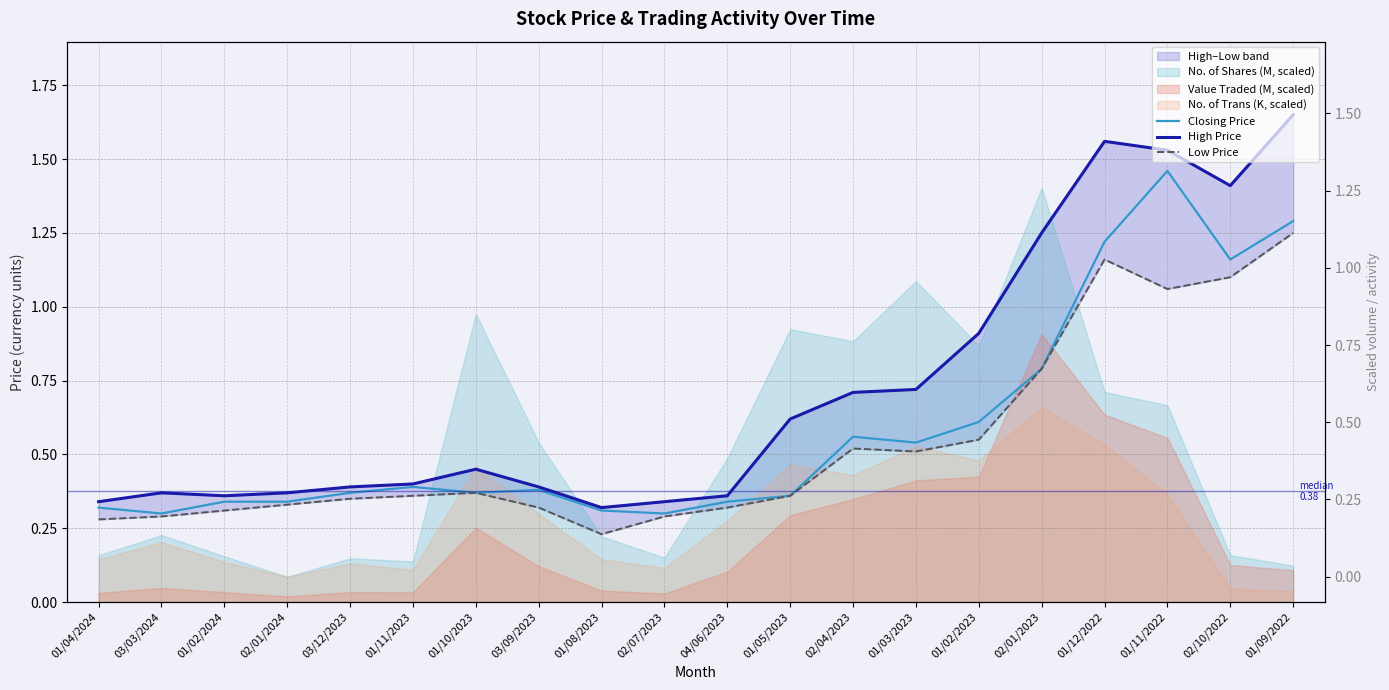

True or false: High Price has a value of 0.5 at 01/10/2023.

True